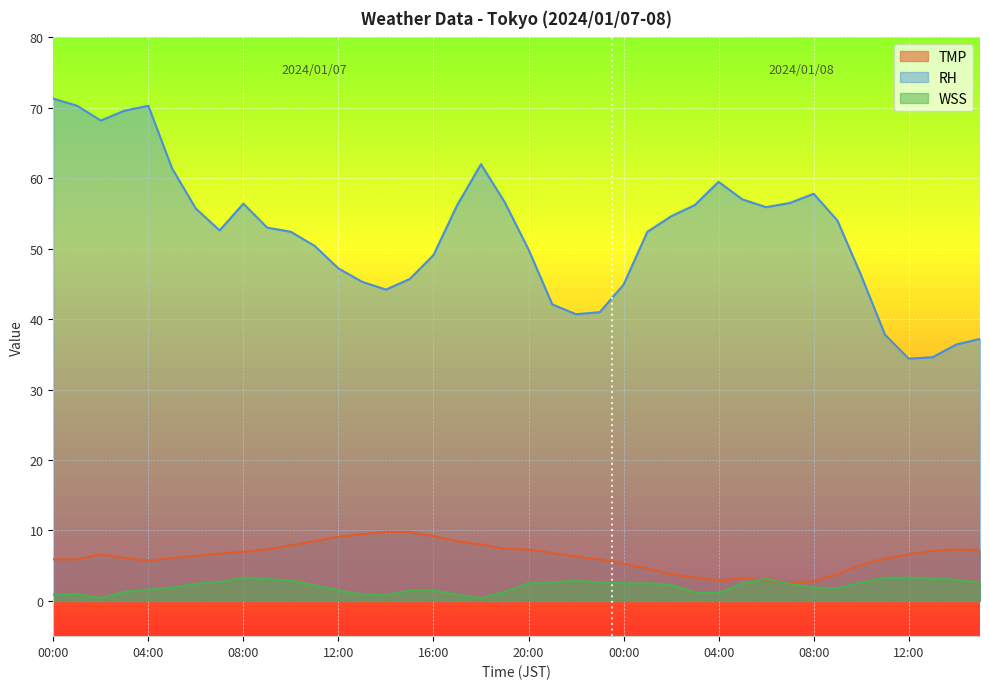

How many lines are shown in the chart?

3